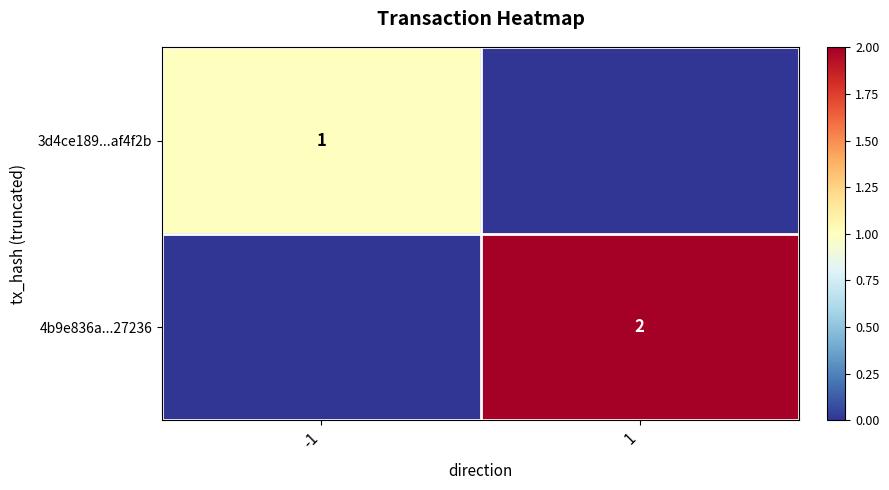

Is it true that 3d4ce189...af4f2b equals 1 at -1?

True